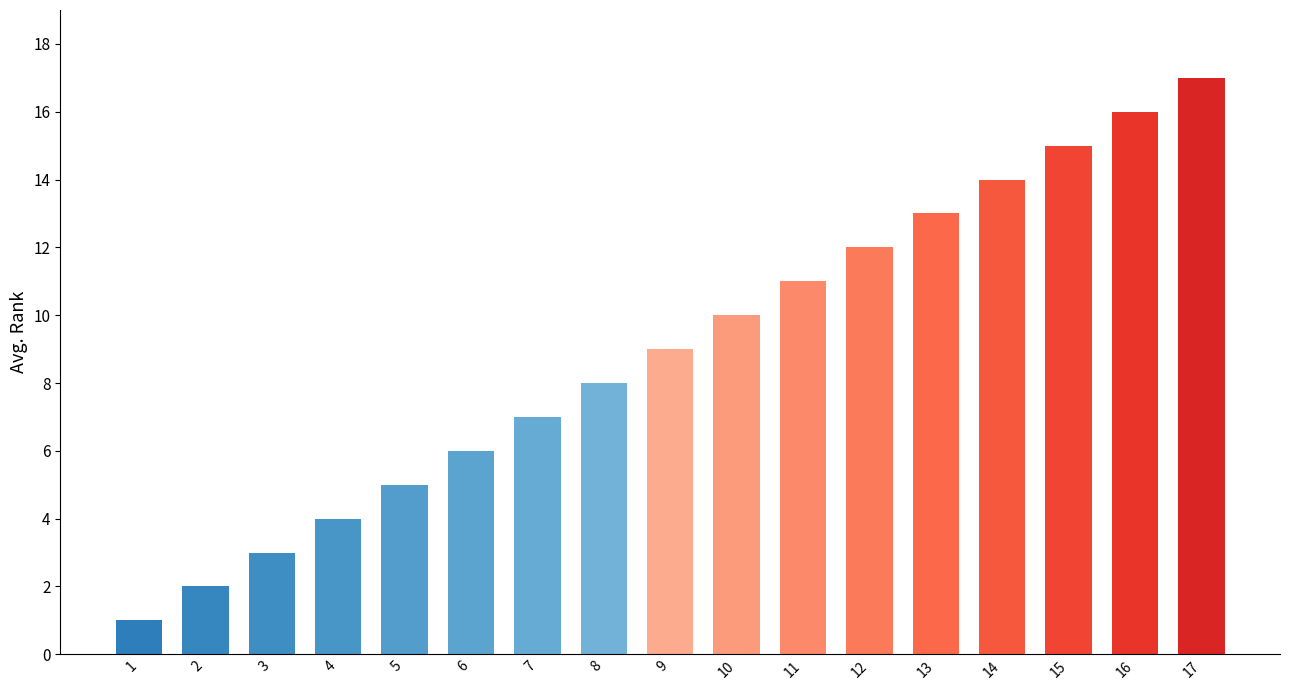

Which label corresponds to the smallest value in the chart?

1